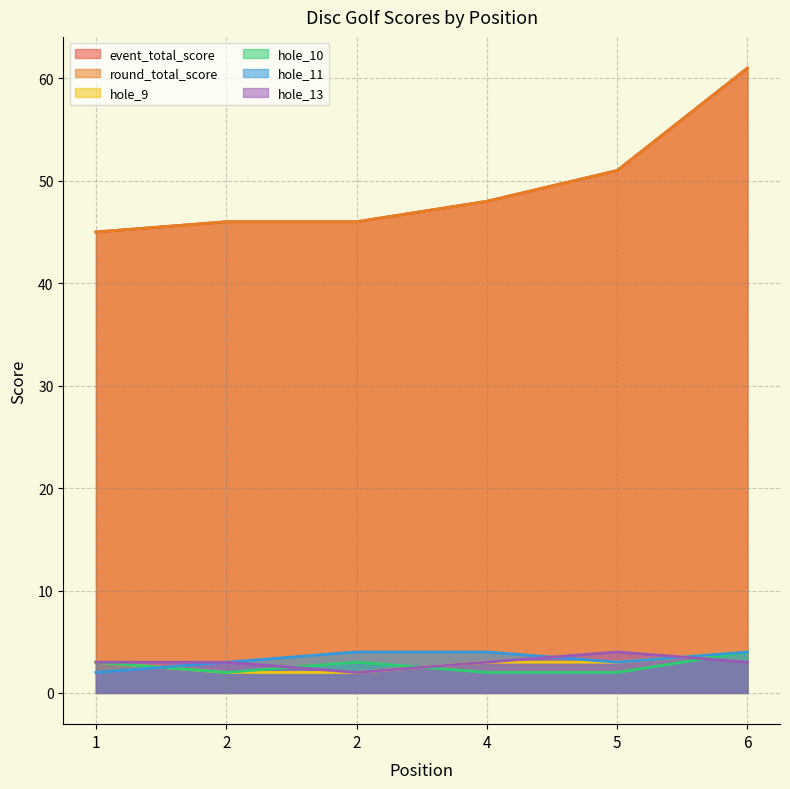

After their last crossing, which series has the higher values: hole_9 or hole_11?

hole_11